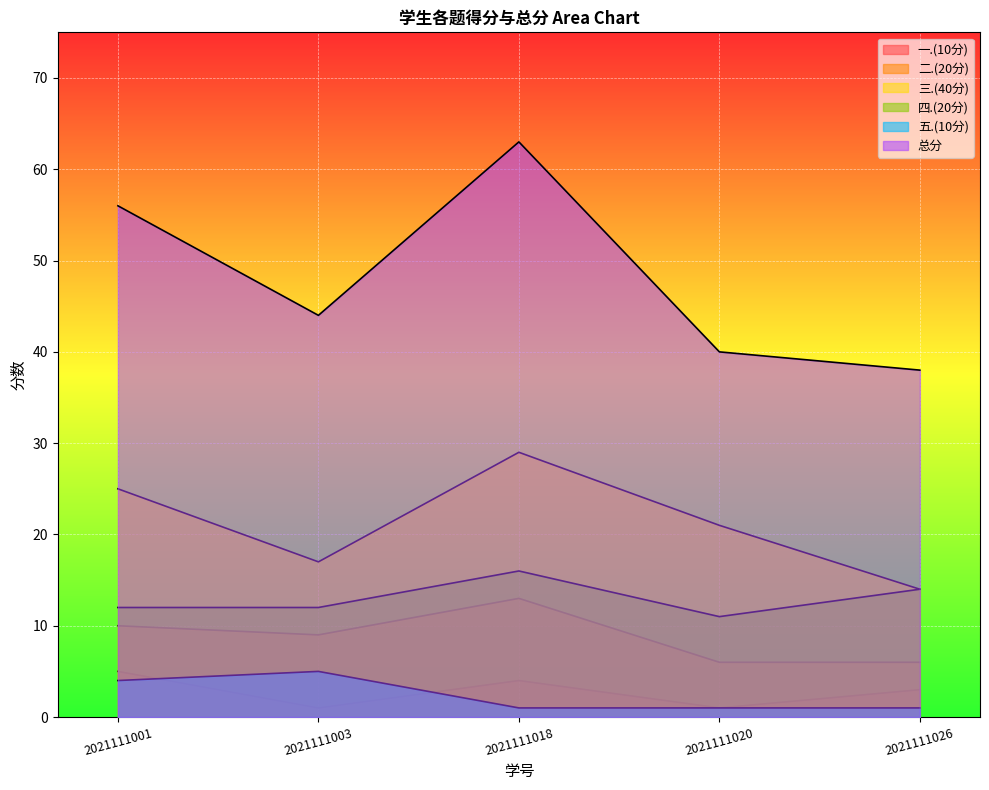

True or false: 一.(10分) and 四.(20分) cross at least once.

False